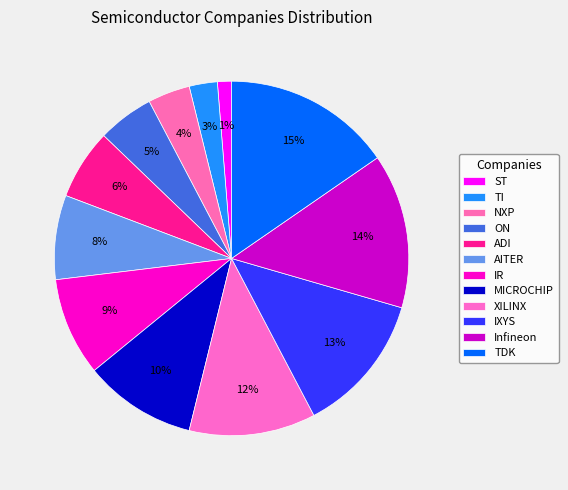

Count the number of slices in the pie.

12